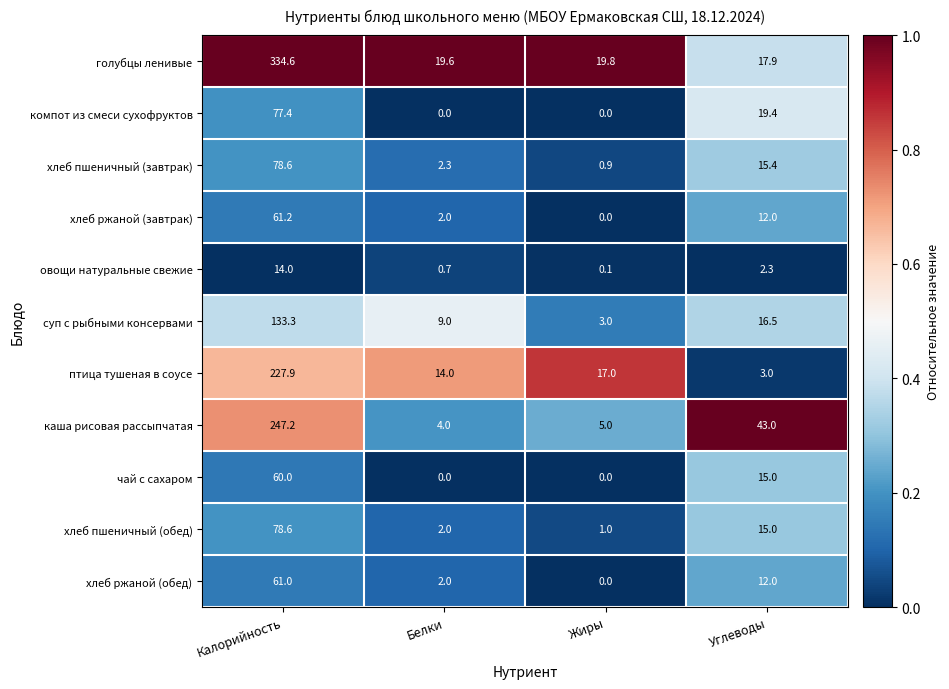

What is the highest value of the каша рисовая рассыпчатая series?

247.2